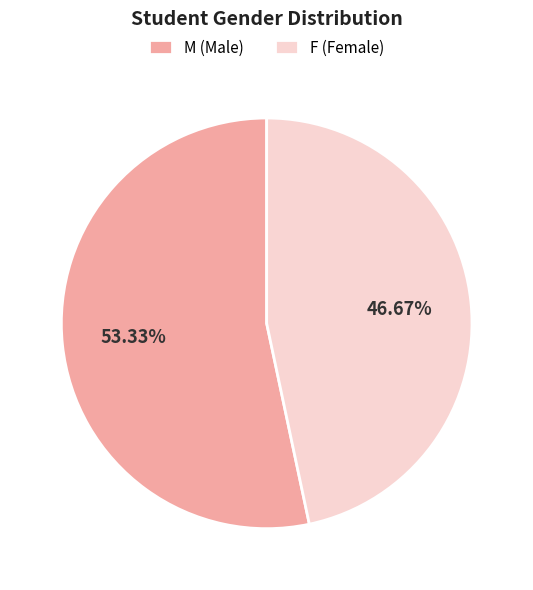

What is the ratio of the value at M to the value at F?

1.1